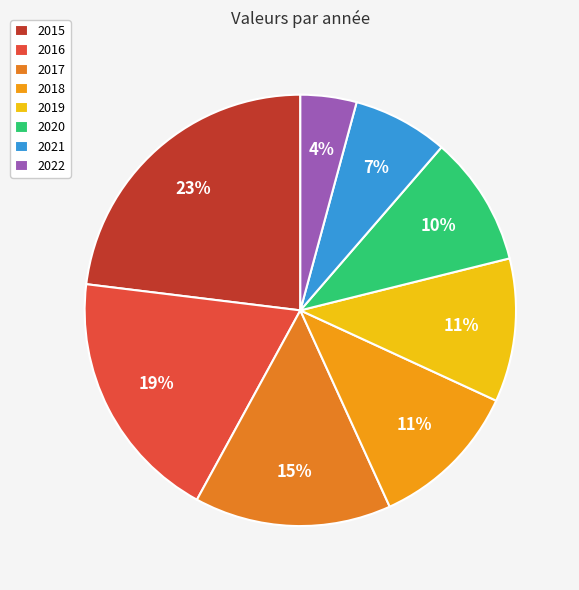

Rank the categories by value from lowest to highest.

2022, 2021, 2020, 2019, 2018, 2017, 2016, 2015